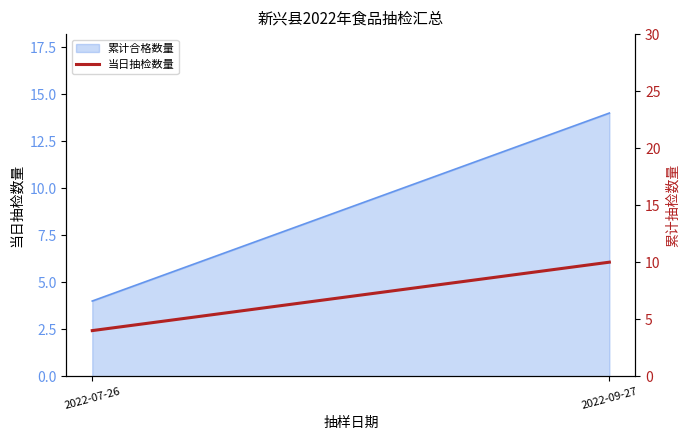

How many lines are shown in the chart?

1